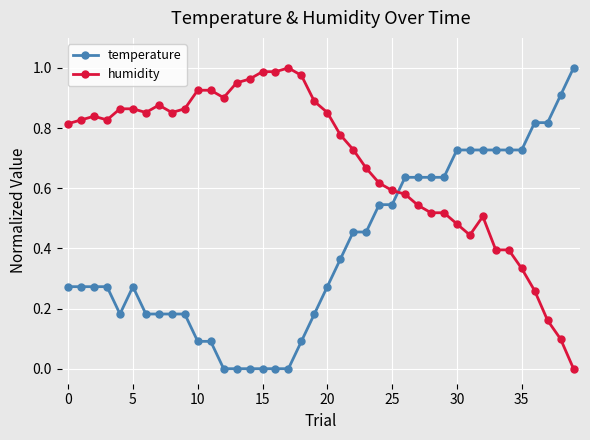

How many data points does each series have?

40